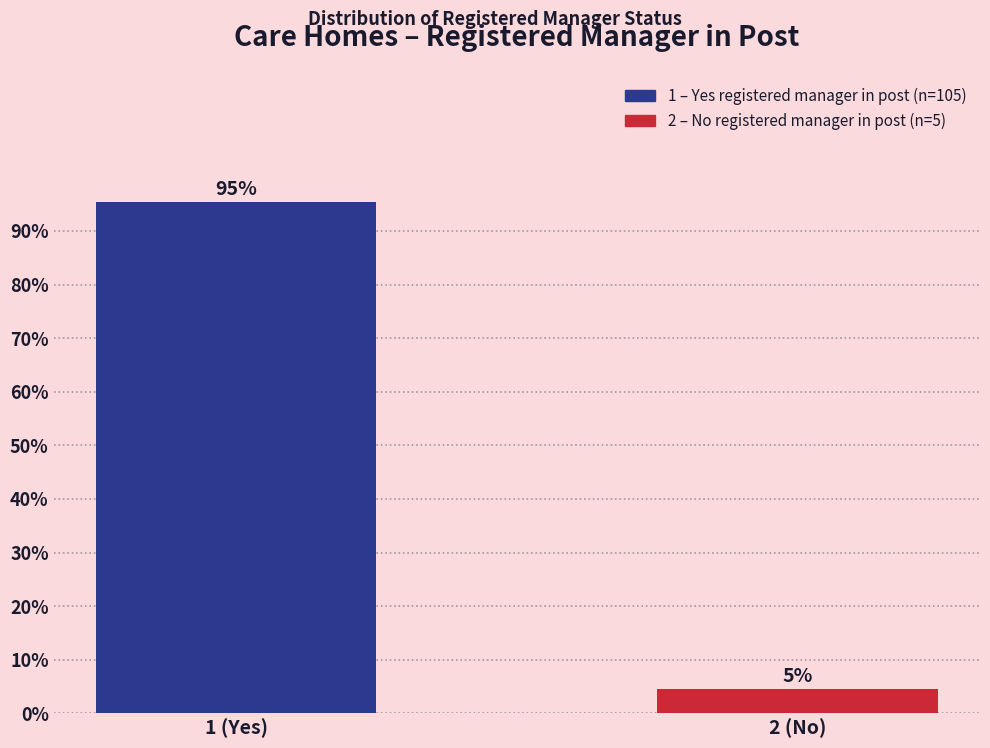

What is the label of the 2nd bar from the right?

1 (Yes)